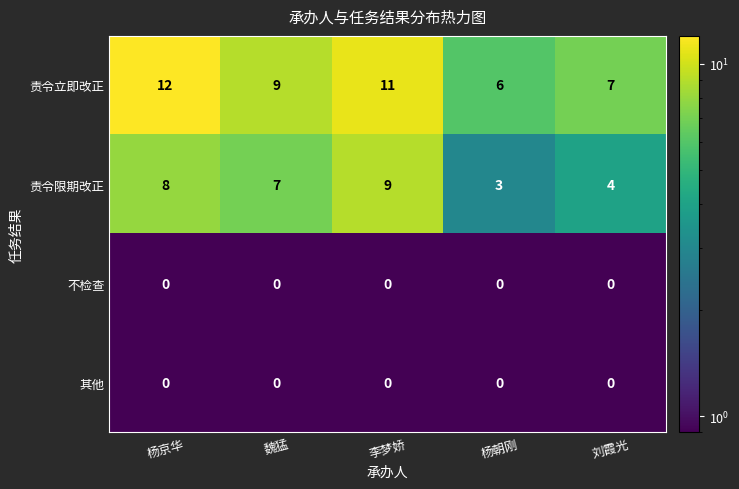

What is the difference between the highest and lowest values at 杨朝刚?

6